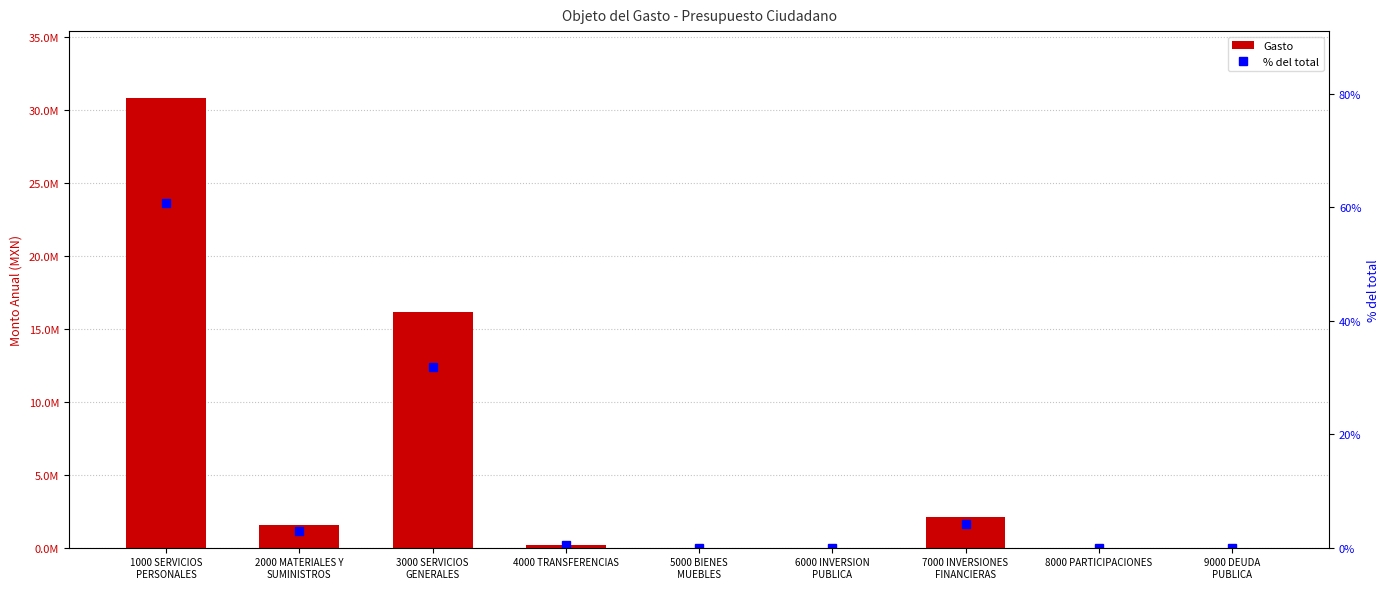

At how many categories does at least one series exceed 1003792?

4